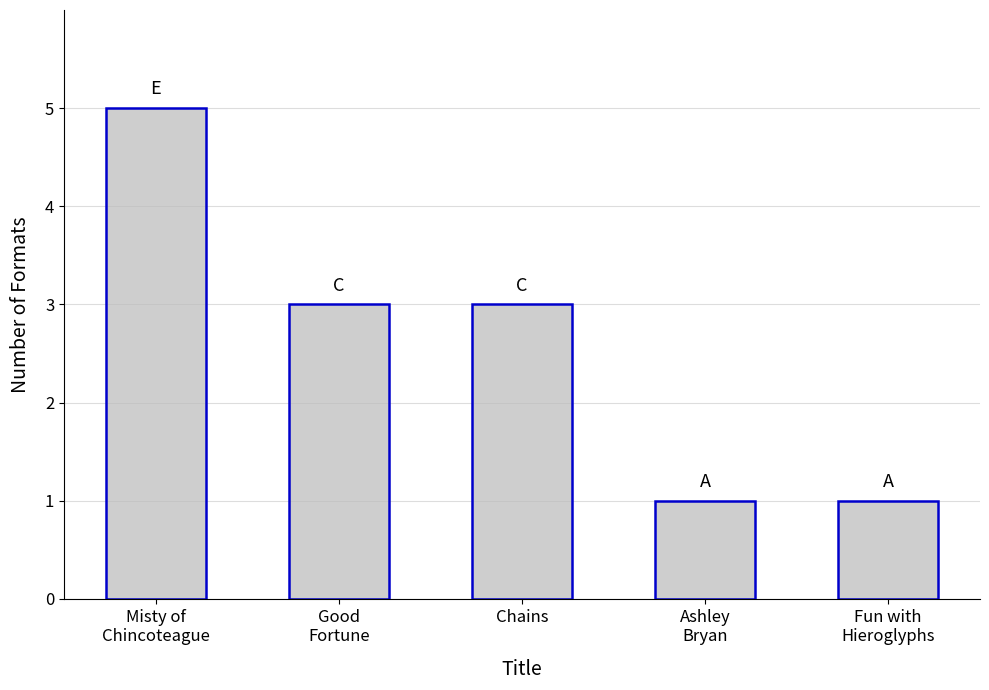

What is the greatest value displayed?

5